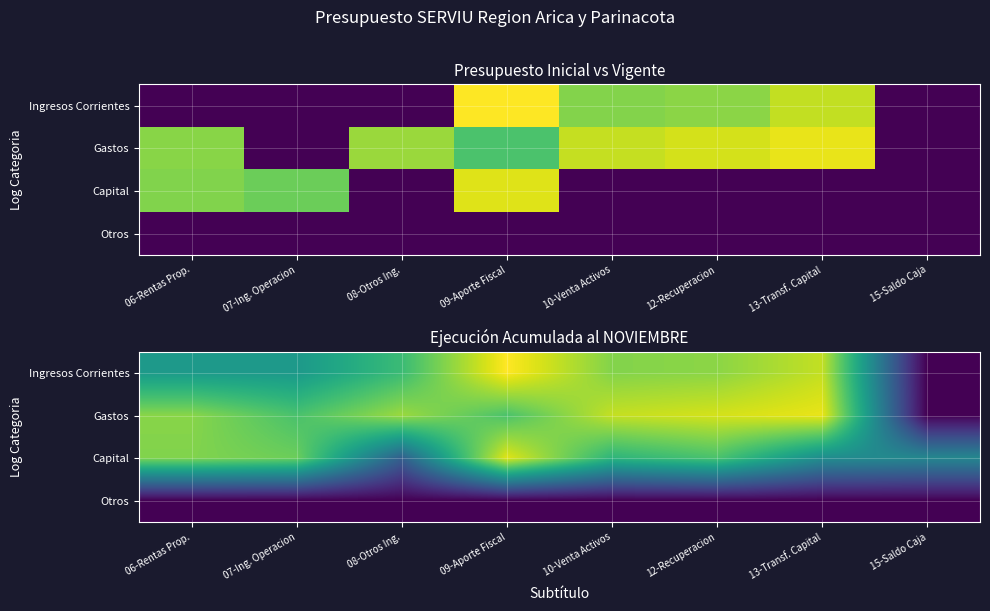

List the labels in order of Gastos value, largest first.

13-Transf. Capital, 12-Recuperacion, 10-Venta Activos, 08-Otros Ing., 06-Rentas Prop., 09-Aporte Fiscal, 07-Ing. Operacion, 15-Saldo Caja